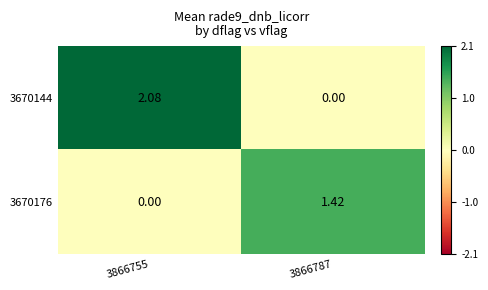

Reading left to right, what are all the values shown in this chart?

3670144: 3866755=2.1	3866787=0.0
3670176: 3866755=0.0	3866787=1.4